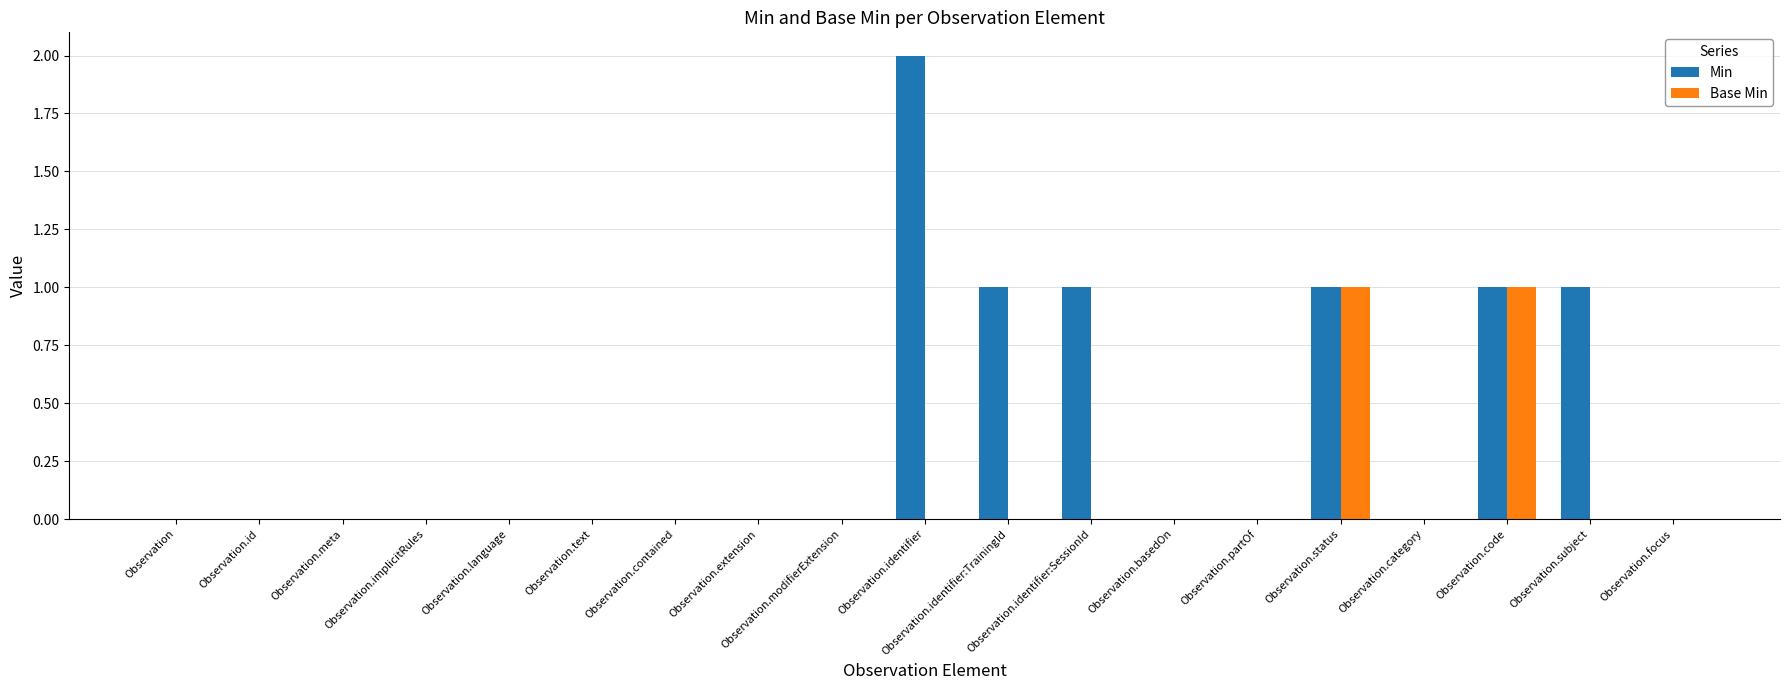

Reading left to right, extract all data points from this chart.

Min: 0	0	0	0	0	0	0	0	0	2	1	1	0	0	1	0	1	1	0
Base Min: 0	0	0	0	0	0	0	0	0	0	0	0	0	0	1	0	1	0	0